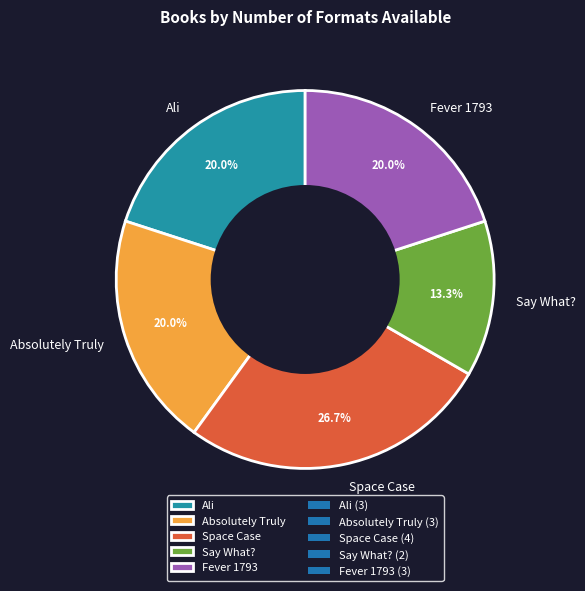

To the nearest percent, what portion does Ali represent?

20%